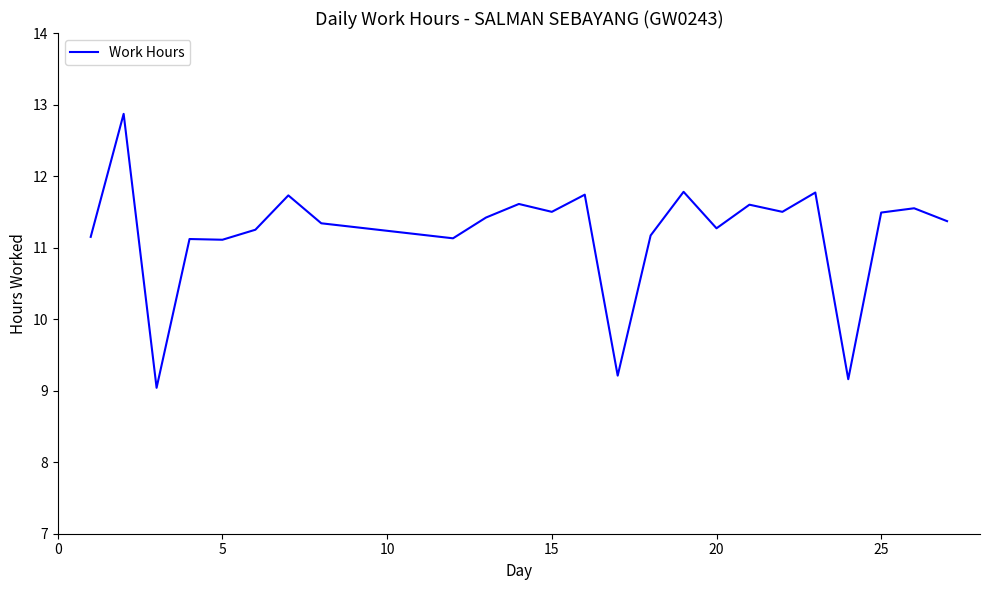

What is the average value?

11.2